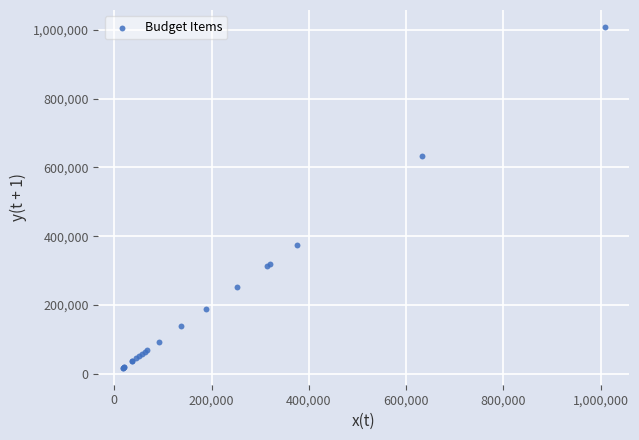

What Y value in the scatter plot is closest to 513021?

633327.9